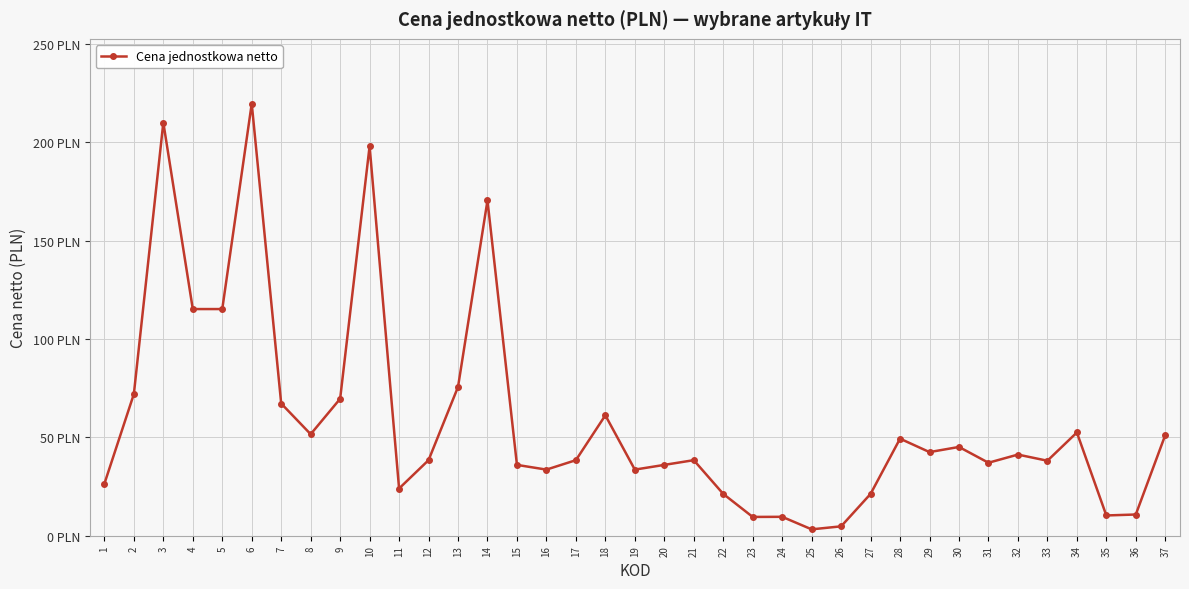

How many points are higher than both their immediate neighbors (excluding endpoints)?

11